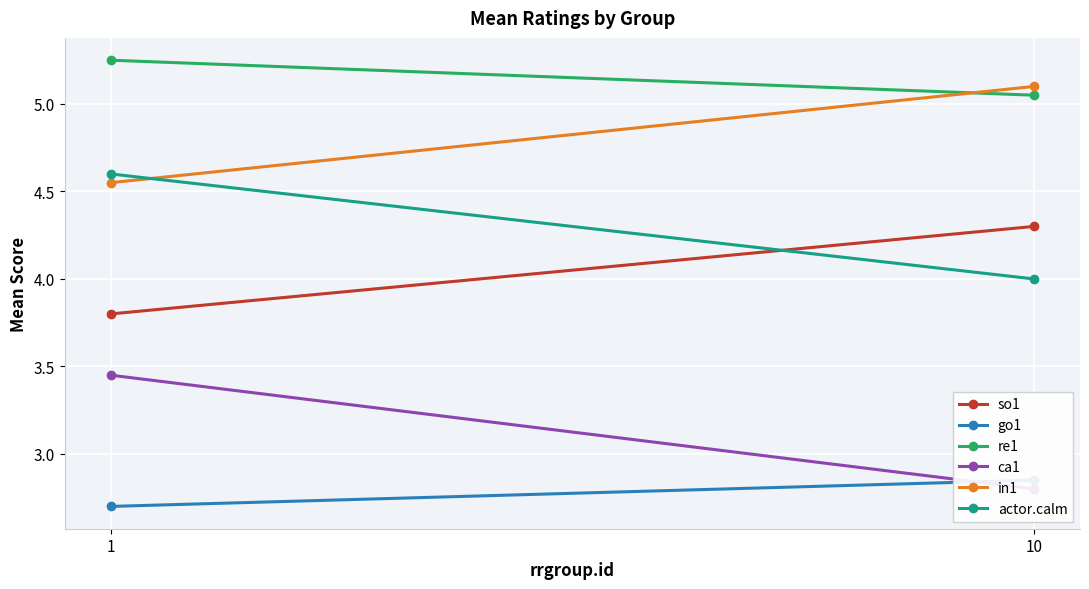

List the series in order of their peak value, highest first.

re1, in1, actor.calm, so1, ca1, go1